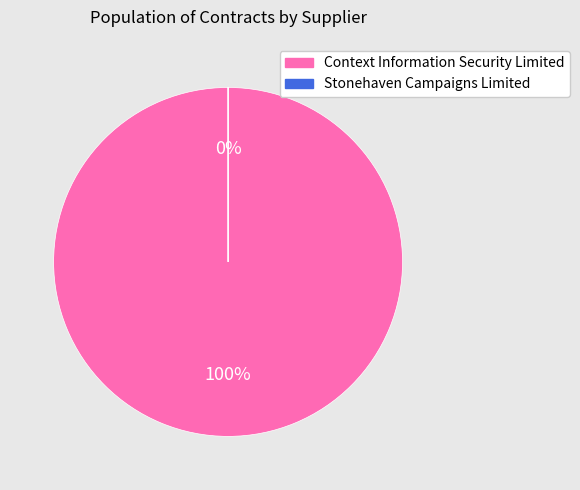

Does Stonehaven Campaigns Limited account for over 50% of the chart?

No